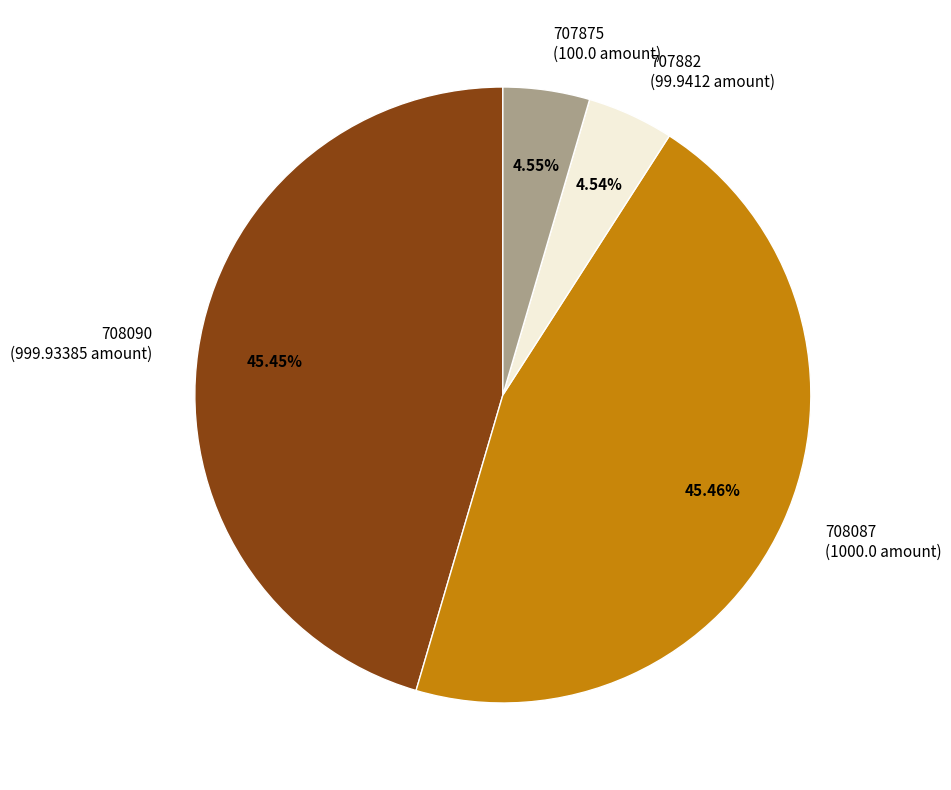

Which has a higher value, 708090 (999.93385 amount) or 707875 (100.0 amount)?

708090 (999.93385 amount)